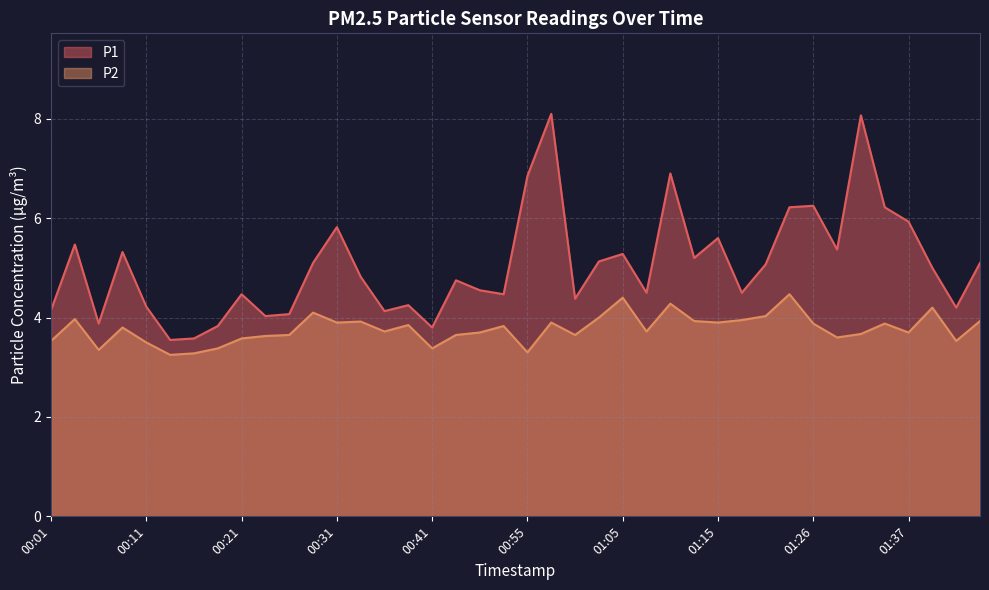

What is the label of the 36th point from the right?

00:11